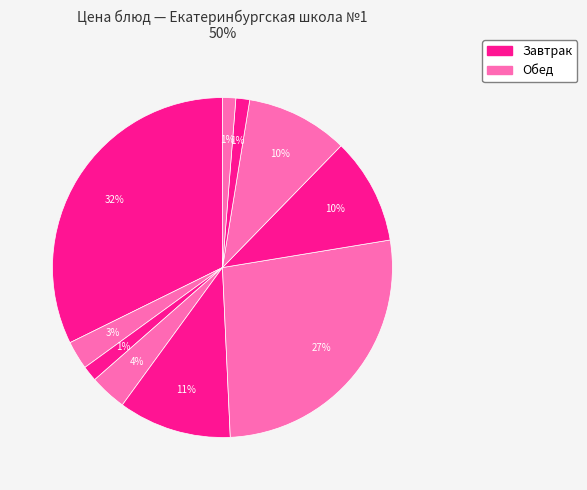

How many slices are in this pie chart?

10